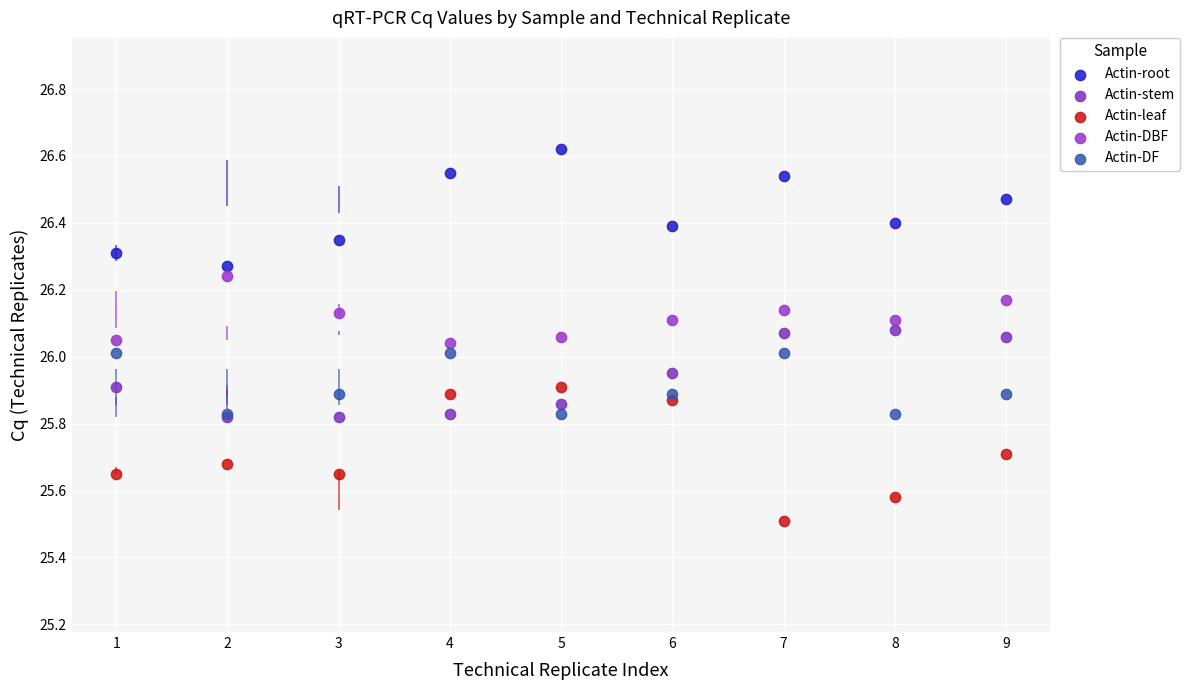

What are all the series names shown in the legend?

Actin-root, Actin-stem, Actin-leaf, Actin-DBF, Actin-DF